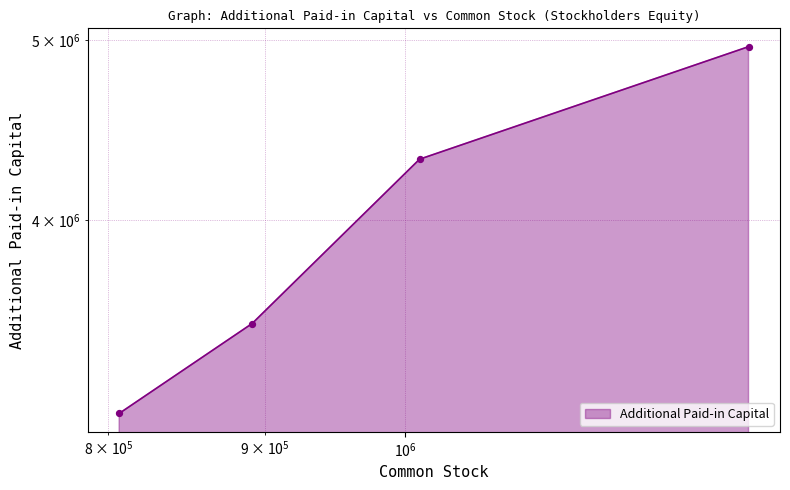

Approximately how many times larger is the value at 891408 compared to 1295013?

0.7